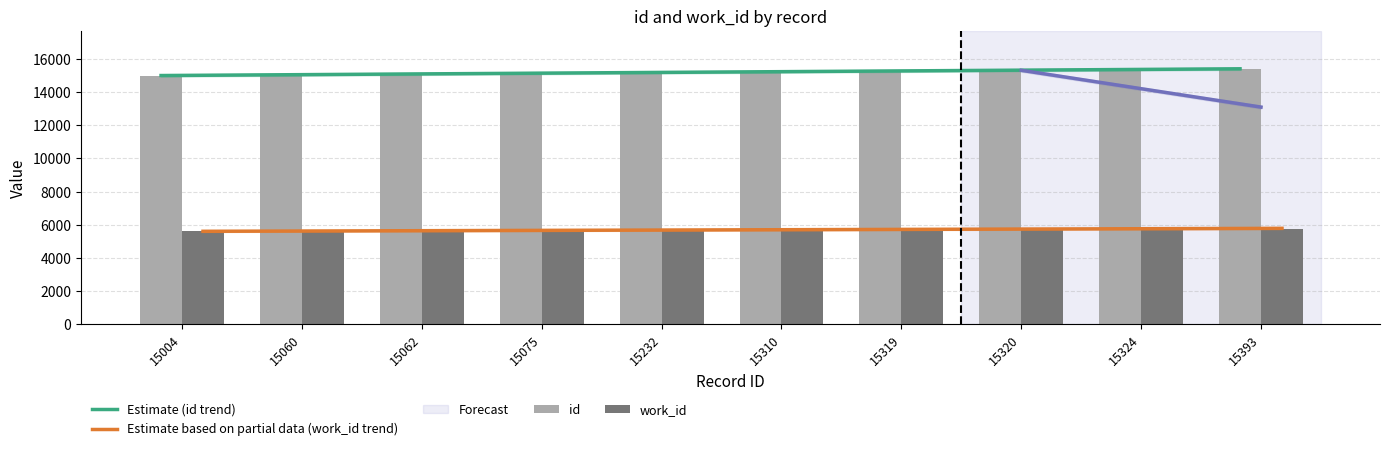

At how many categories does at least one series exceed 11493?

10